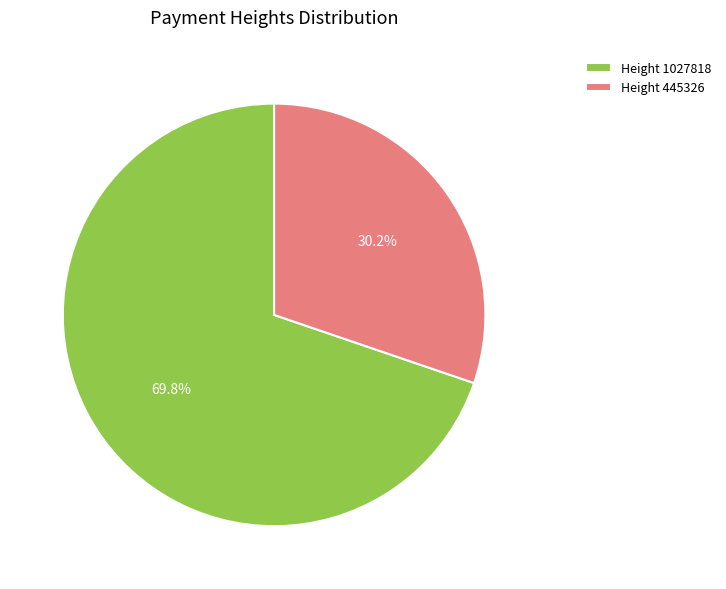

Rank the categories by value from highest to lowest.

Height 1027818, Height 445326